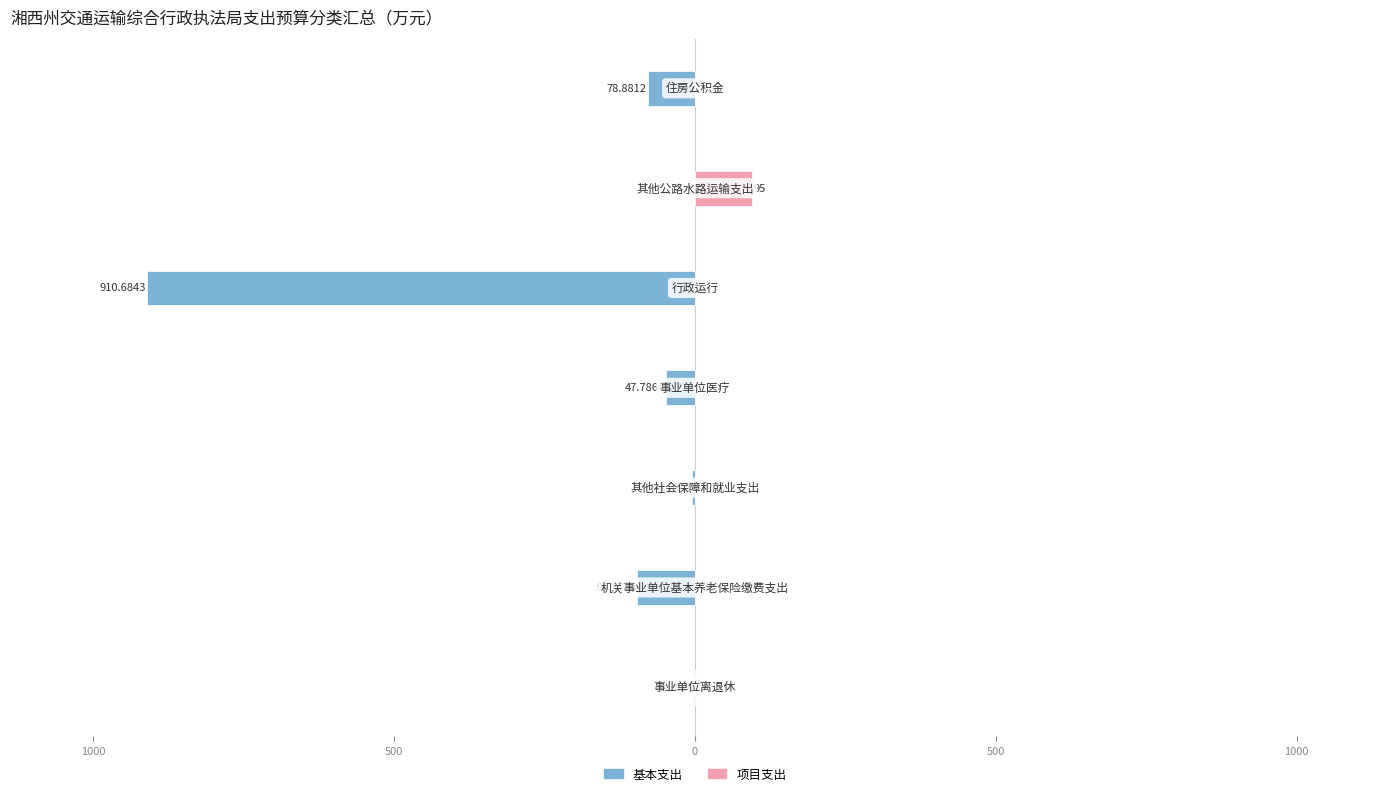

At how many categories does at least one series exceed -813?

7